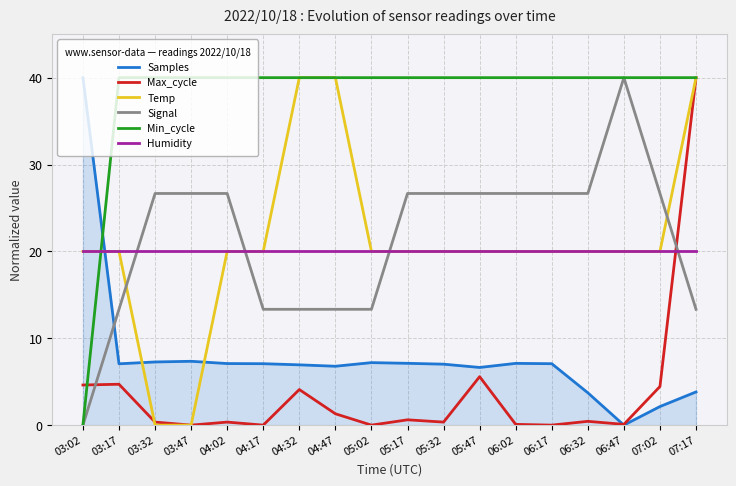

What is the maximum value for Min_cycle?

40.0